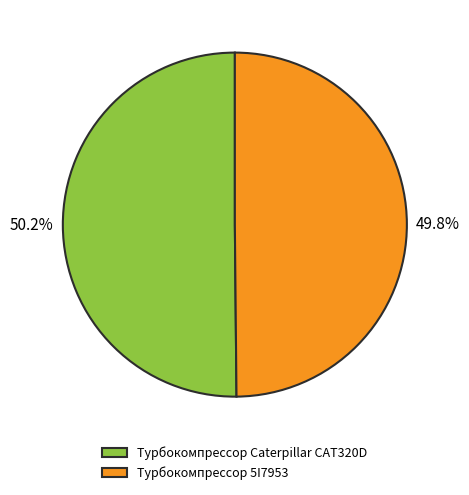

Does any single category account for the majority?

Yes